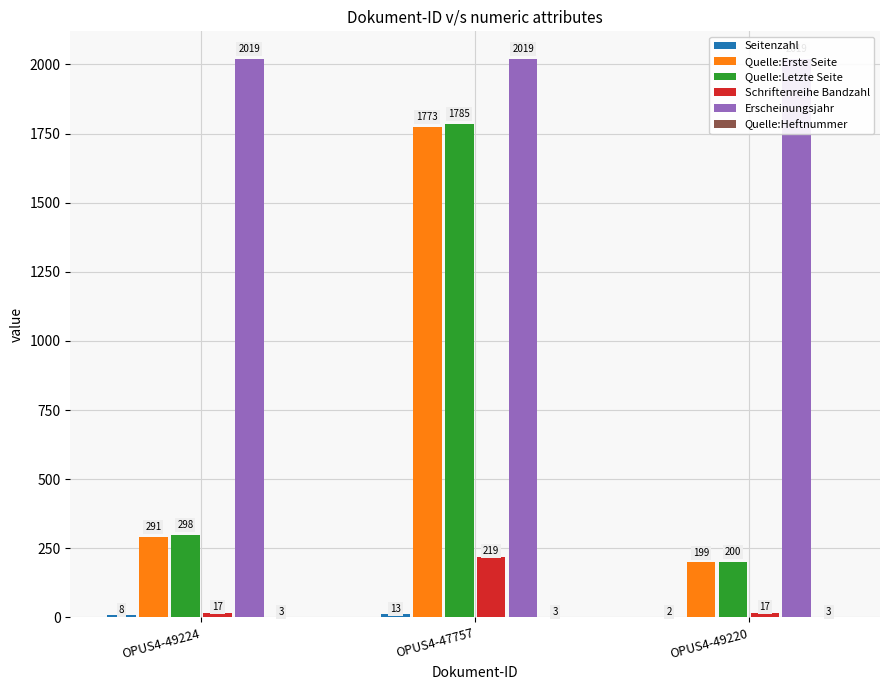

What is the value of the Seitenzahl bar at the 3rd from the left?

2